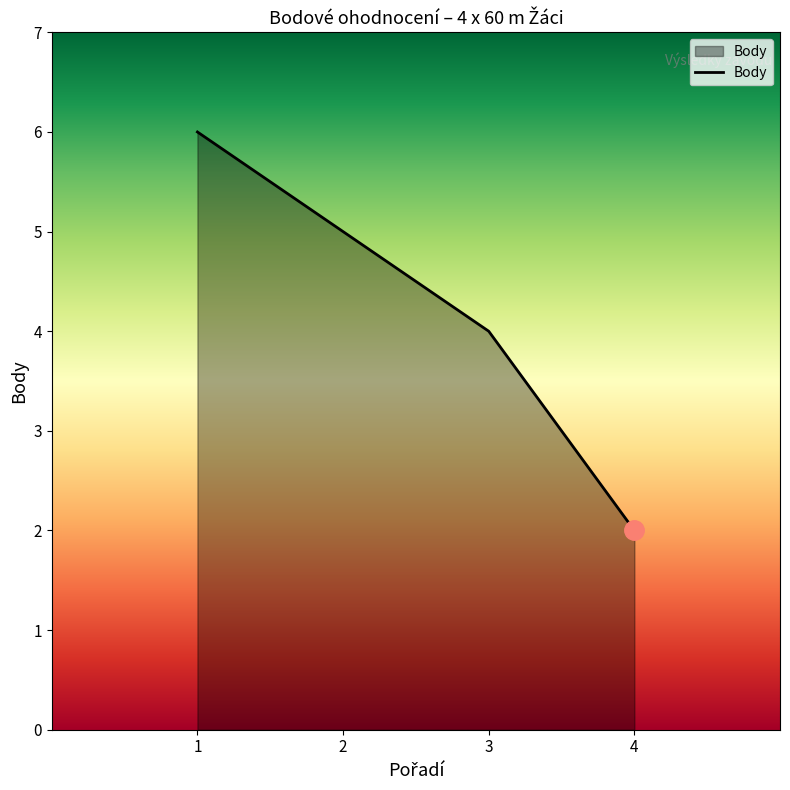

Reading left to right, list all the values displayed in this chart.

6	5	4	2